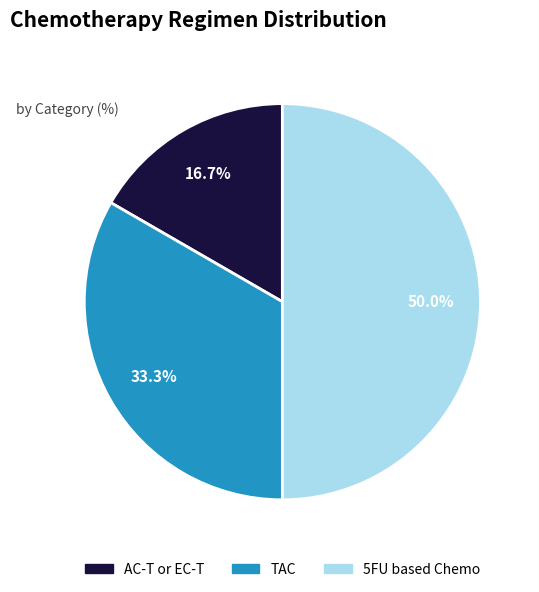

Between TAC and AC-T or EC-T, which is larger?

TAC